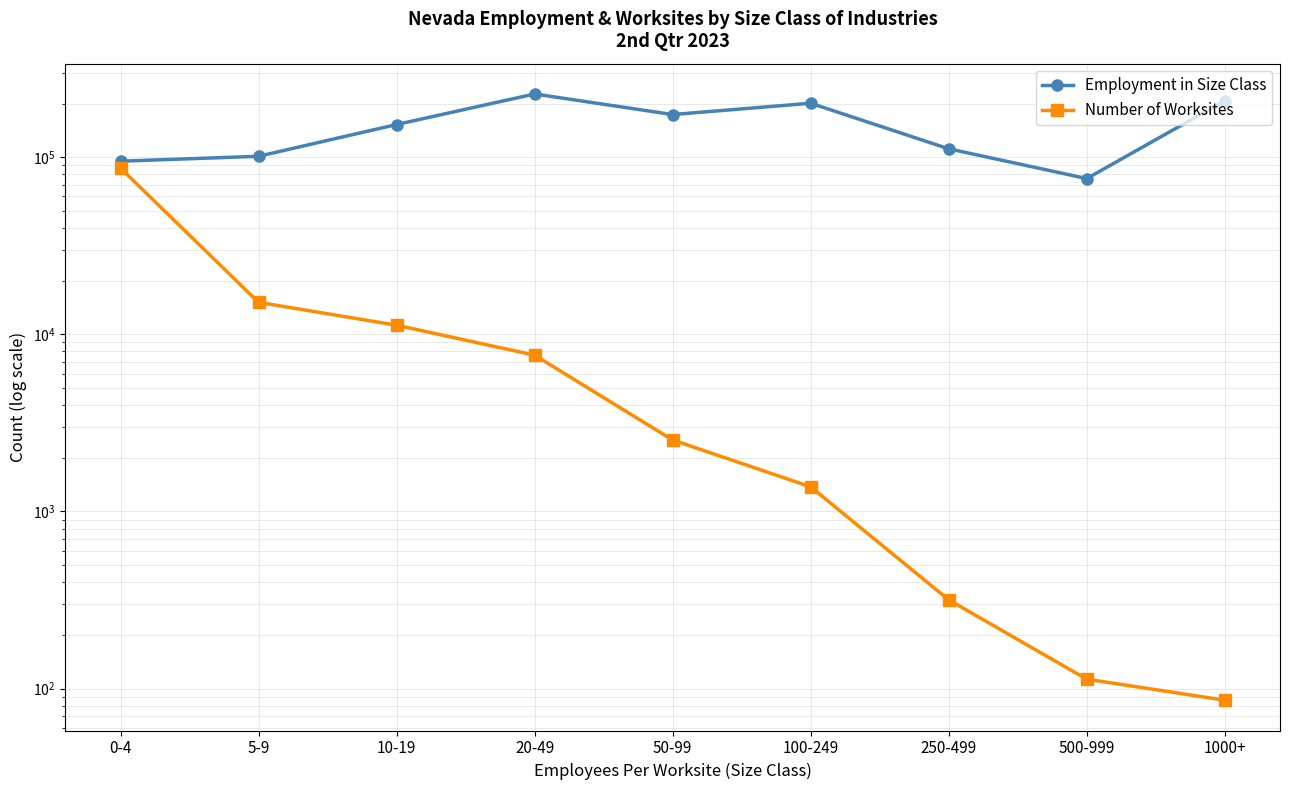

Does the chart display data point markers on the line(s)?

Yes